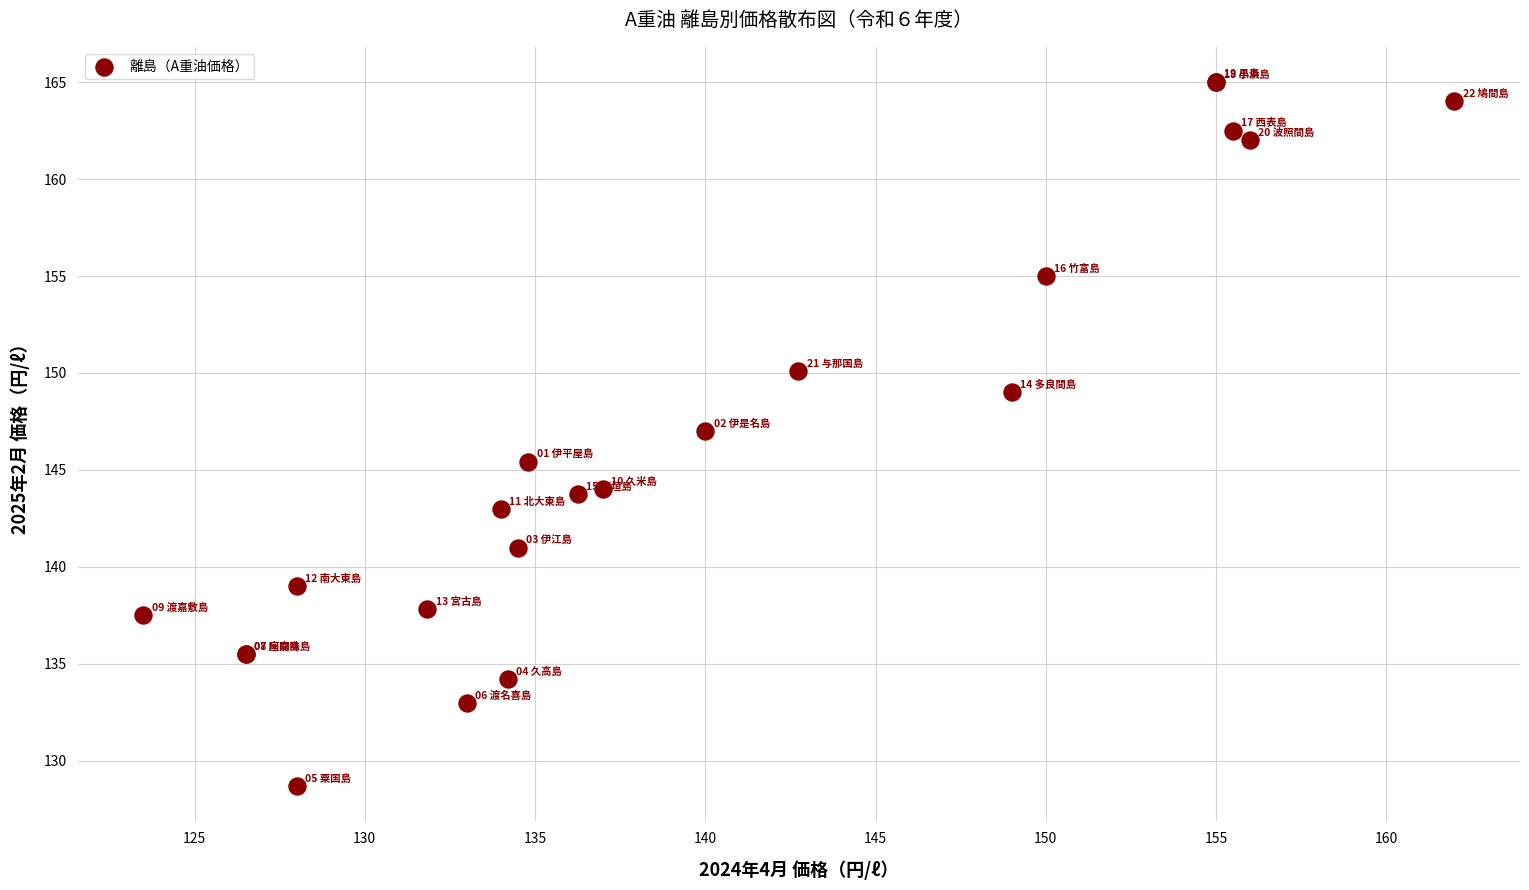

What Y value in the scatter plot is closest to 146?

145.4